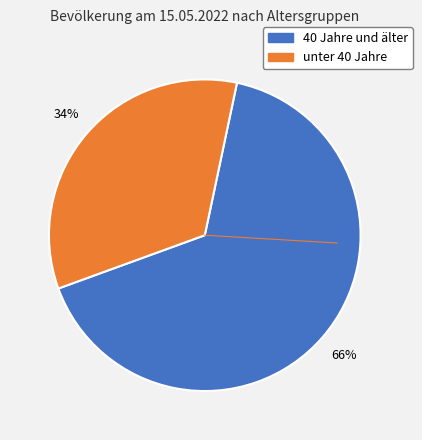

How many slices are in this pie chart?

2